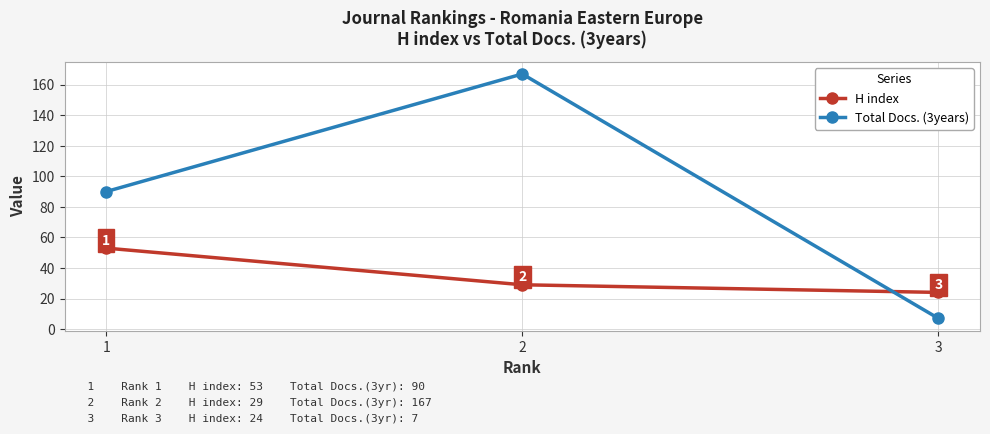

Reading right to left, list all the values displayed in this chart.

H index: 3=24	2=29	1=53
Total Docs. (3years): 3=7	2=167	1=90